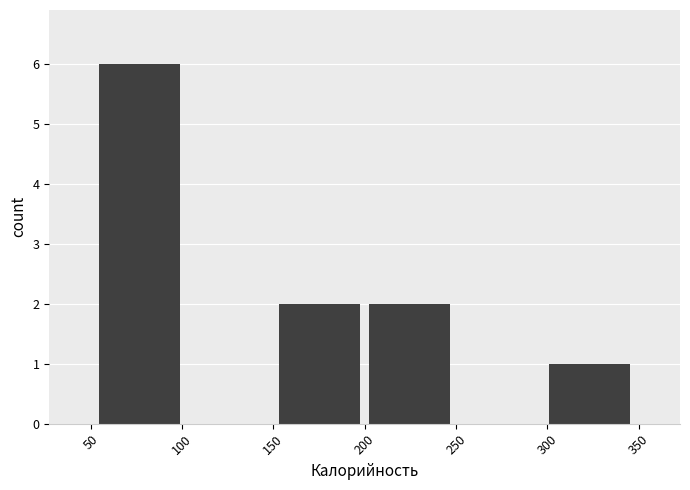

How tall is the bar that spans 150 to 200 on the x-axis? Neither the bar edges nor the heights are printed on the chart, so give them approximately, as read against the axes.

2